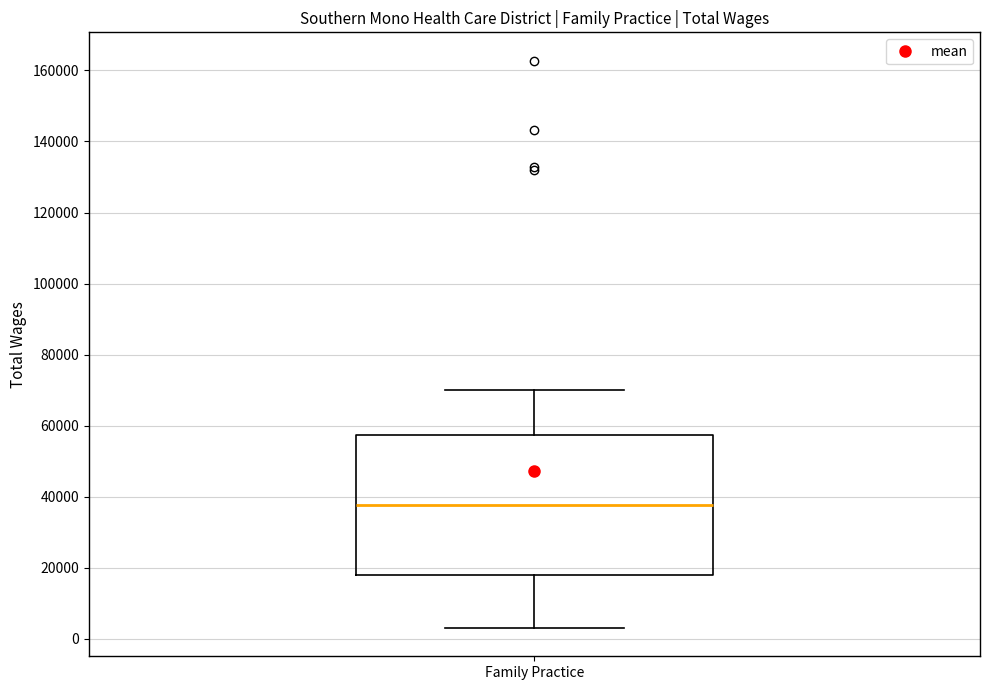

Read this box plot against the y-axis: the position of the median line, the range covered by the box, and the ends of both whiskers. The values are not printed on the chart, so give them approximately, as read against the axis.

median 38000, box 18000 to 58000, whiskers 4000 to 70000